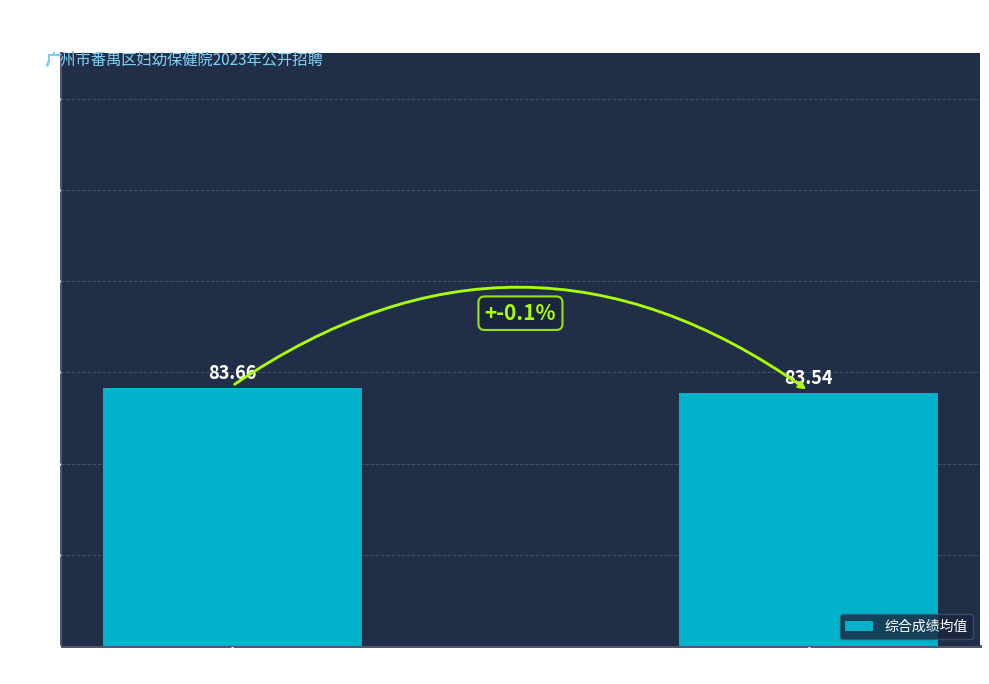

Rank the categories by value from highest to lowest.

本科, 硕士研究生